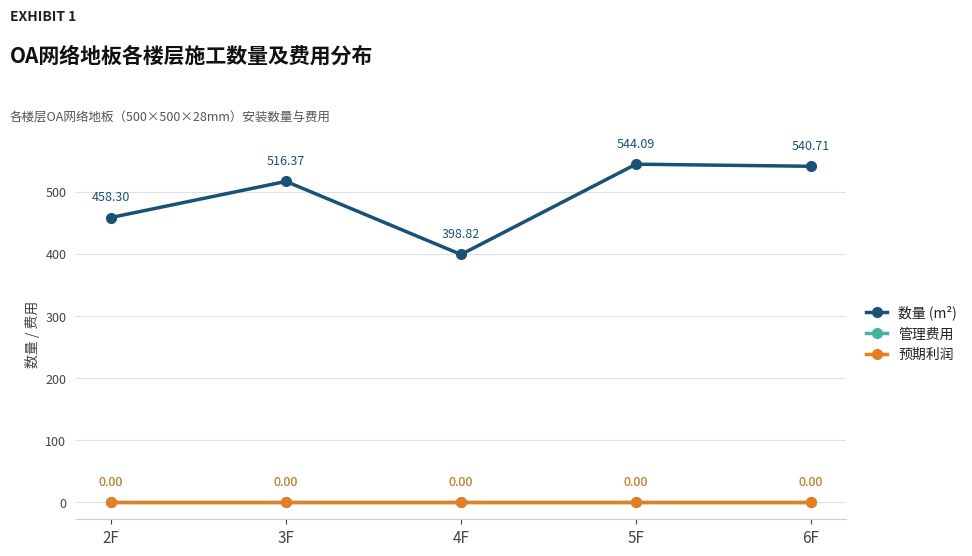

Where is 数量 (m²) nearest to the value 471?

2F